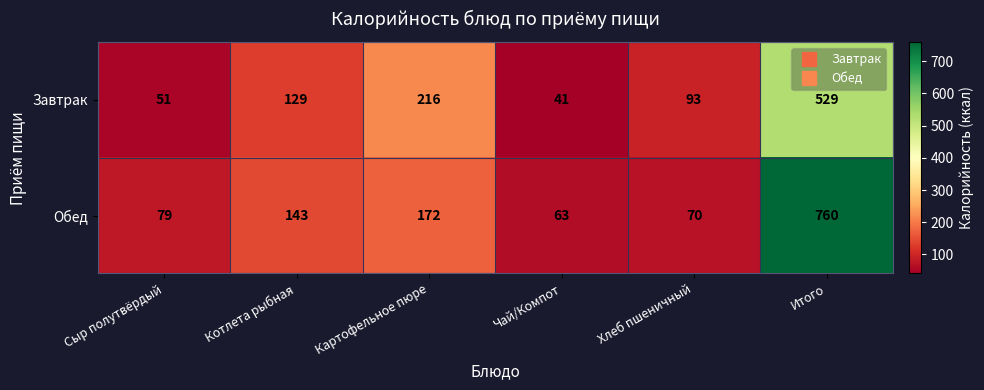

The value of Завтрак at Котлета рыбная is 211. True or false?

False